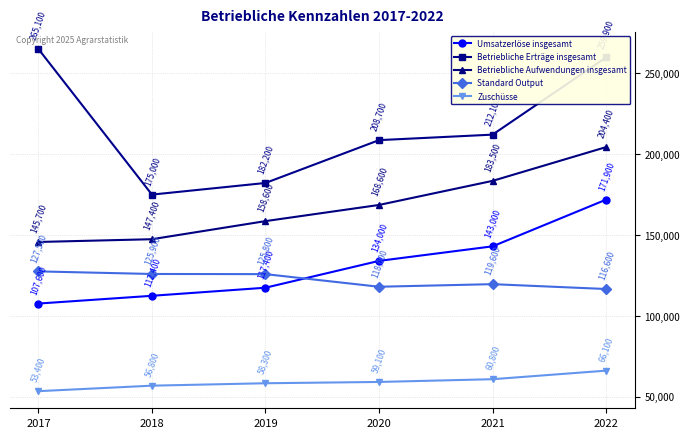

What is the sum of the Zuschüsse values at 2017 and 2019?

111700